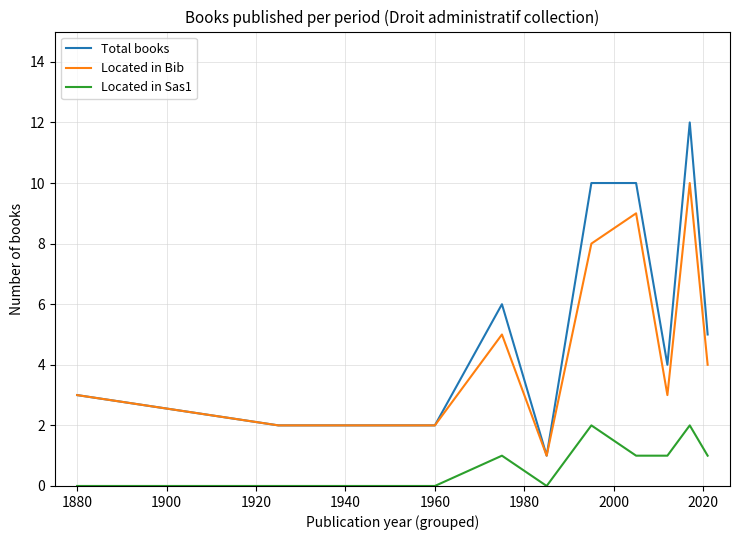

True or false: Located in Sas1 and Total books intersect in this chart.

False